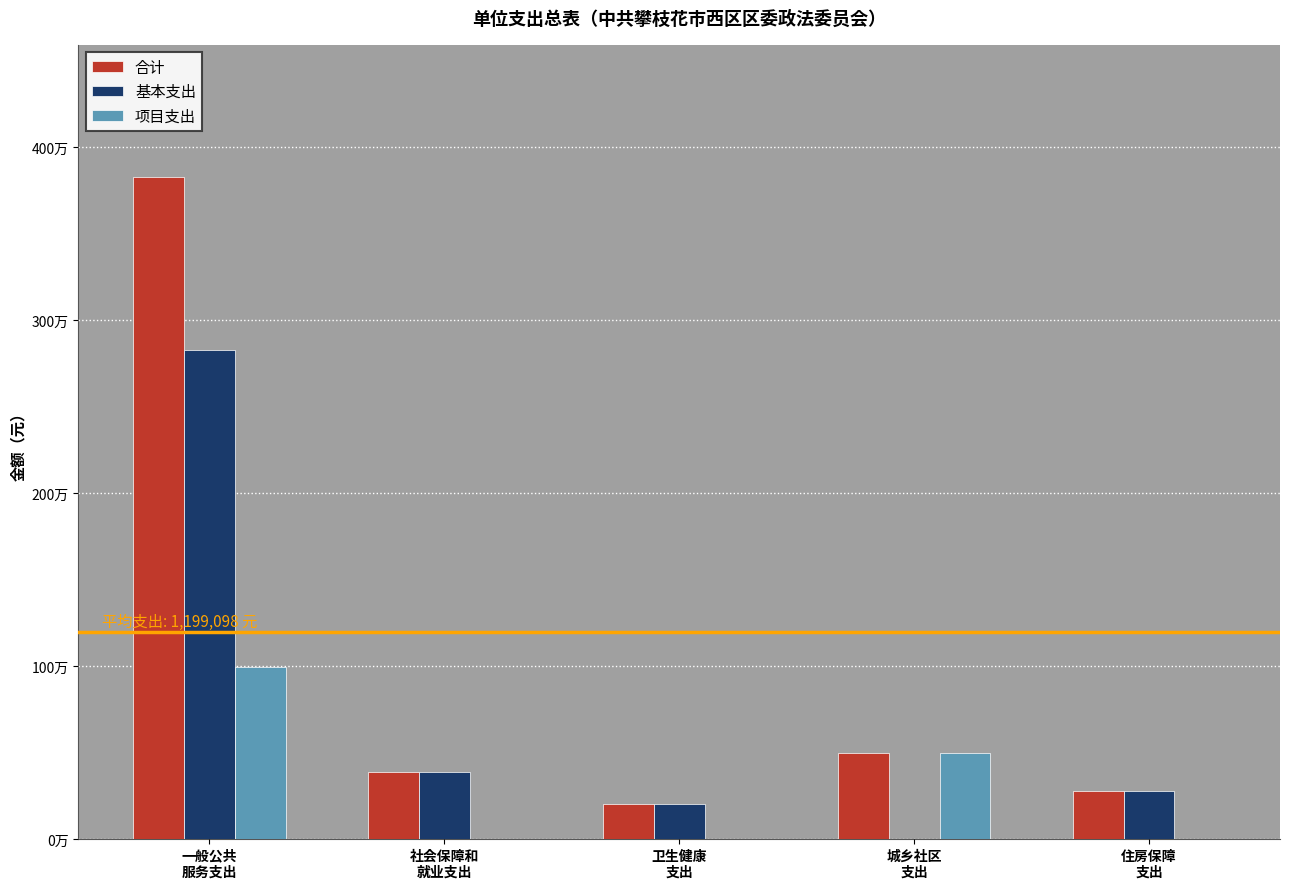

Rank the categories by 合计 value from highest to lowest.

一般公共
服务支出, 城乡社区
支出, 社会保障和
就业支出, 住房保障
支出, 卫生健康
支出